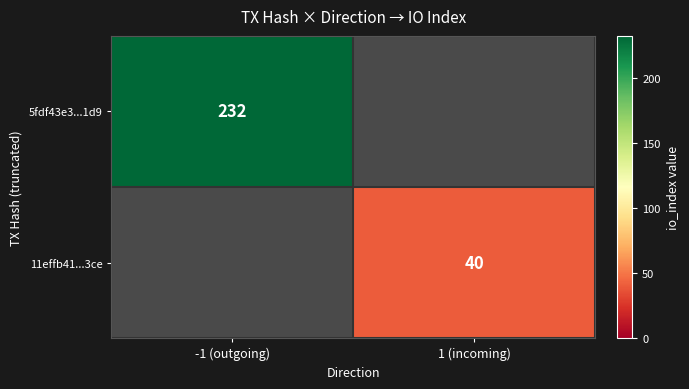

At which category is the sum across all series the highest?

-1 (outgoing)